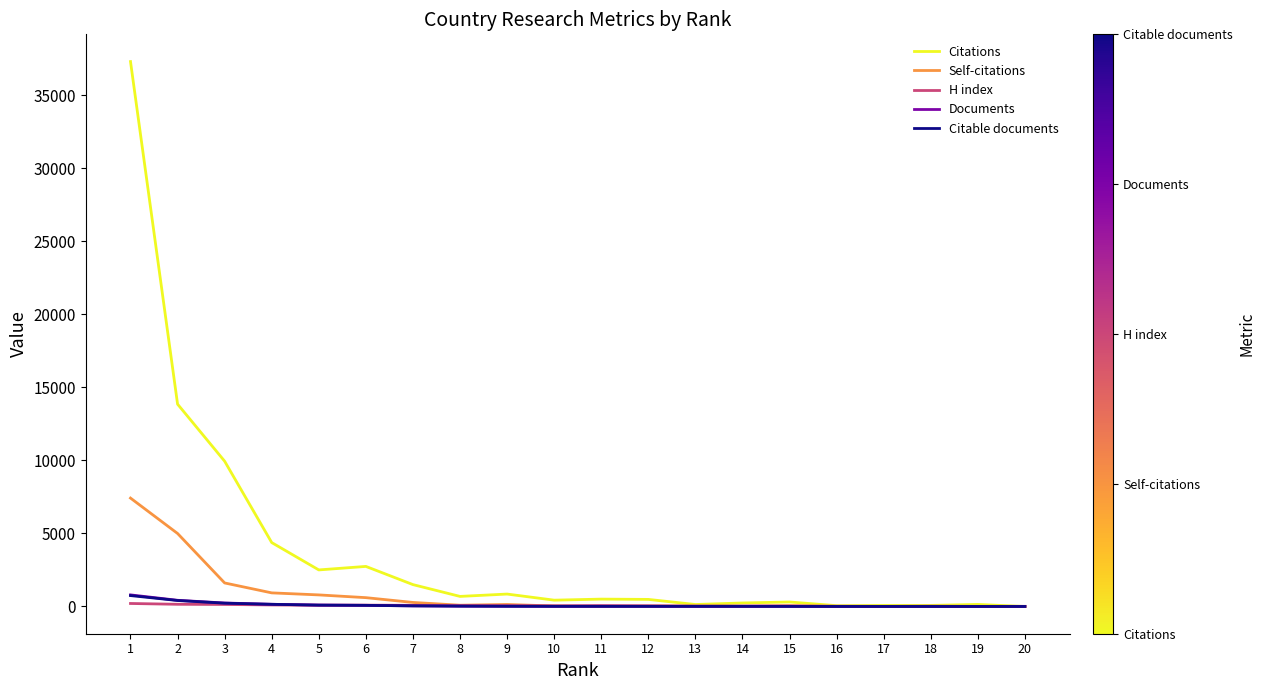

What is the total value across all series at 9?

1074